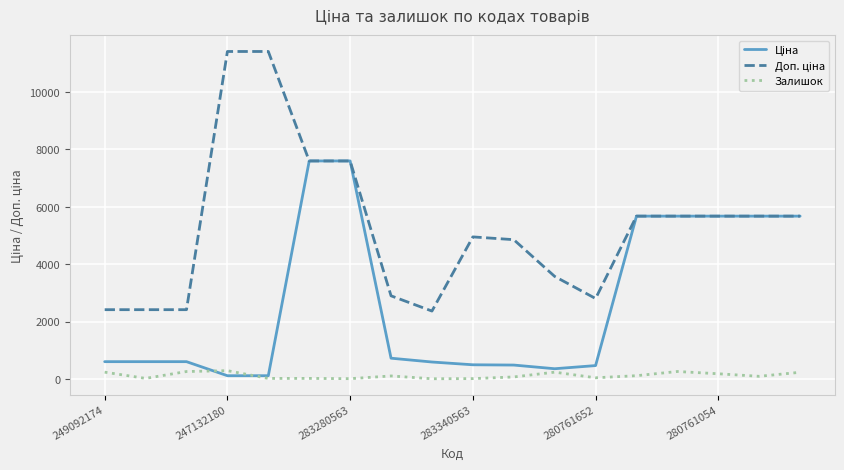

Does the chart have visible grid lines?

Yes